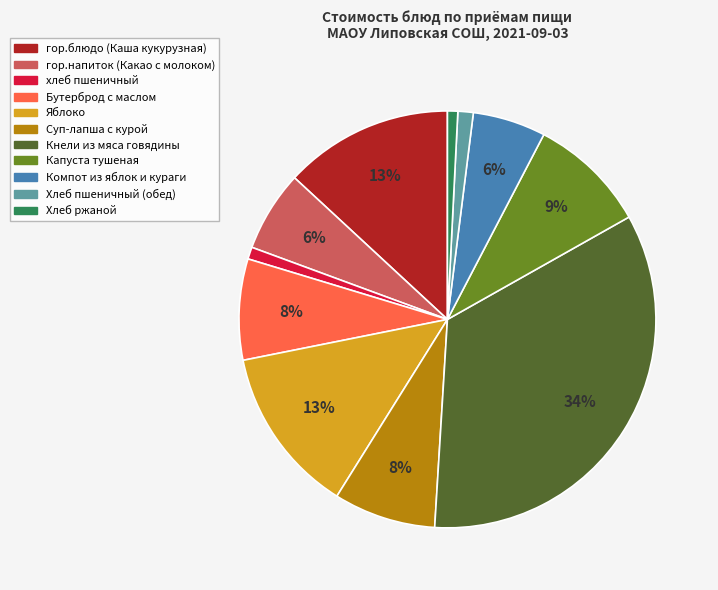

Is гор.напиток (Какао с молоком) the majority of the pie?

No